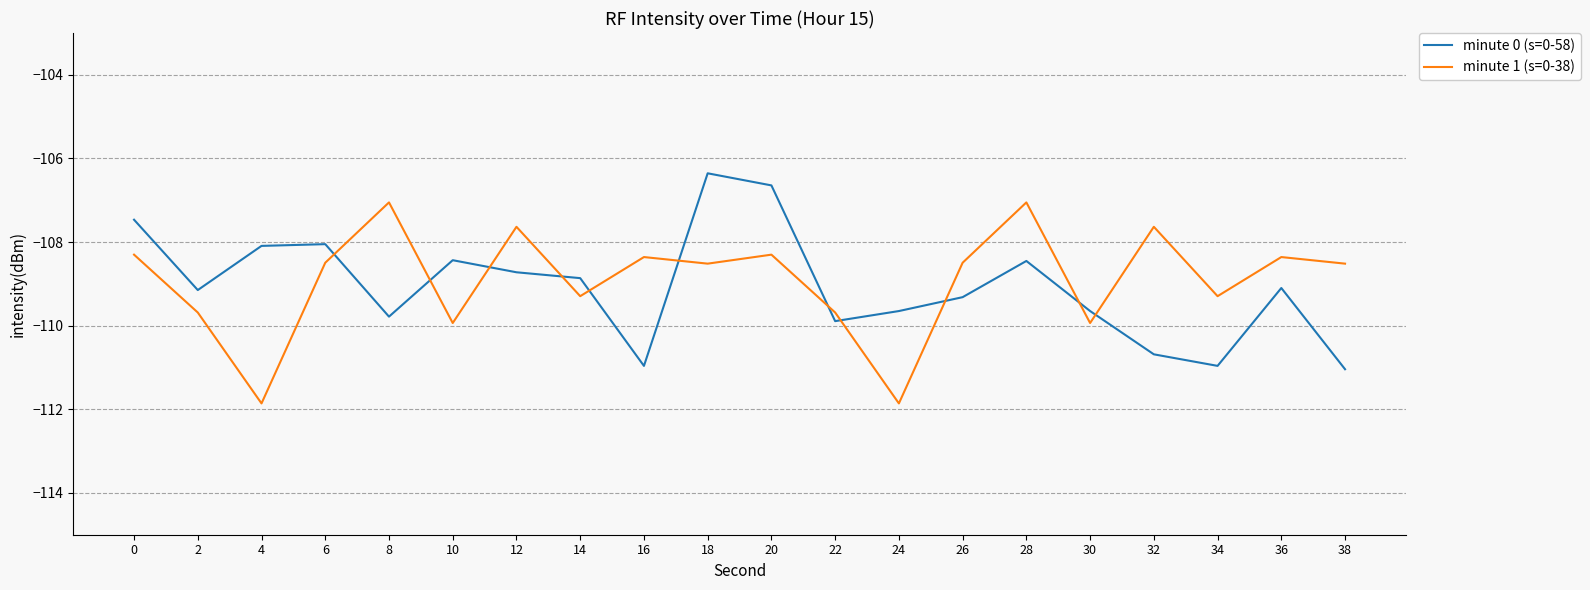

Which series ends up on top after the final intersection of minute 0 (s=0-58) and minute 1 (s=0-38)?

minute 1 (s=0-38)